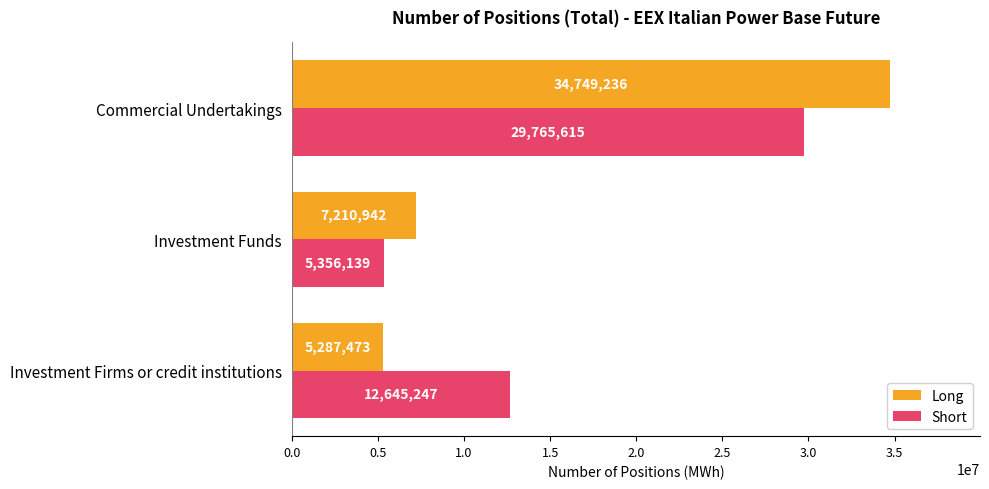

What is the spread (max minus min) of values at Commercial Undertakings?

4983621